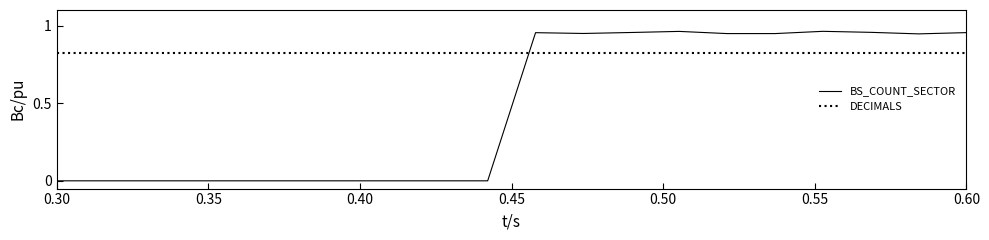

Which series has the largest range (max minus min)?

BS_COUNT_SECTOR